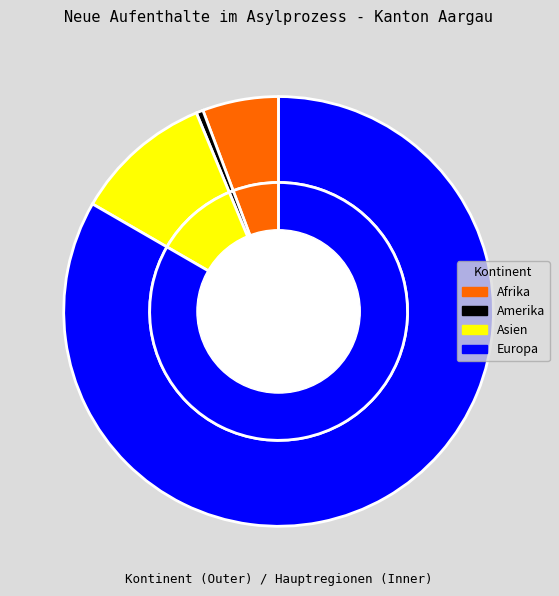

The Herkunft unbekannt slice represents 0% of the pie. True or false?

True